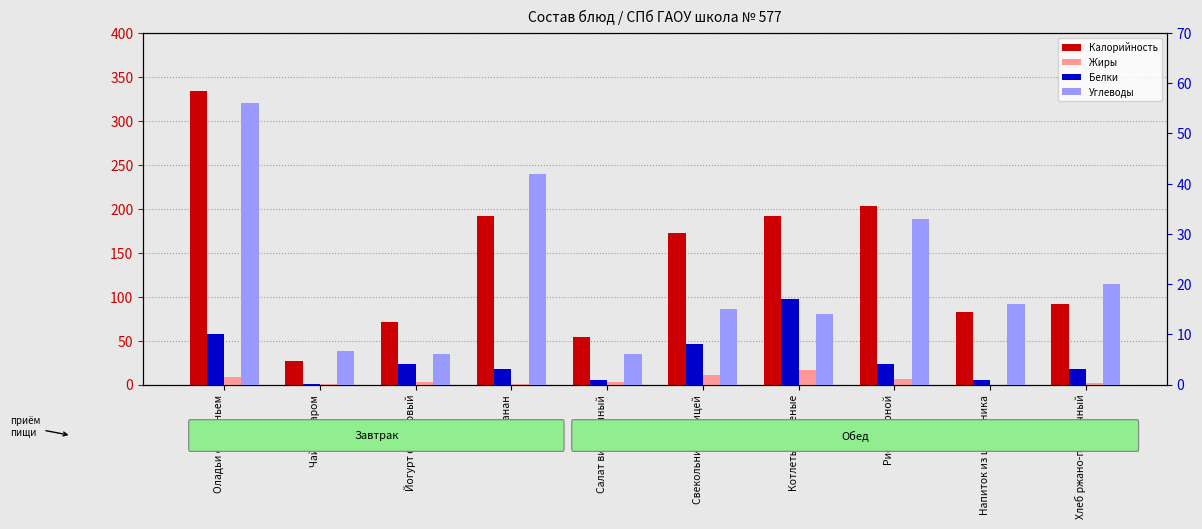

How many bars are there in each group?

4